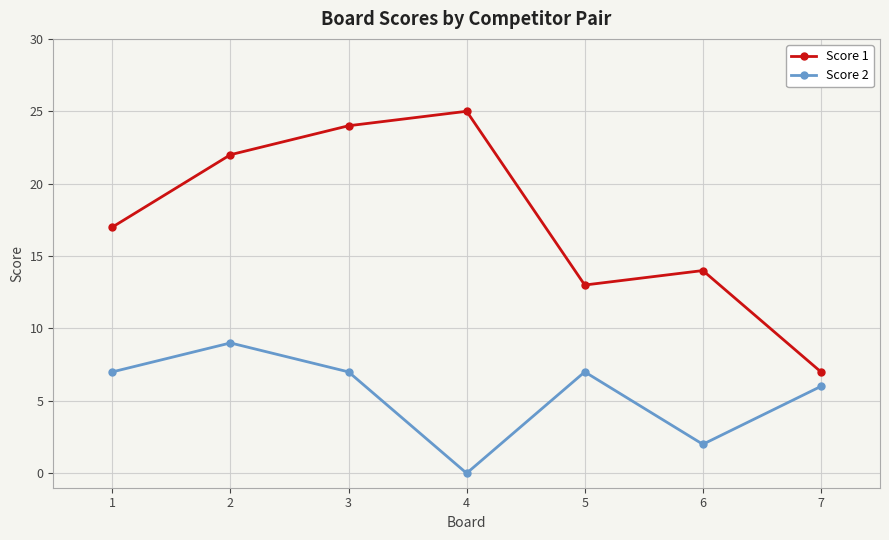

What is the difference between the Score 1 values at 3 and 1?

7